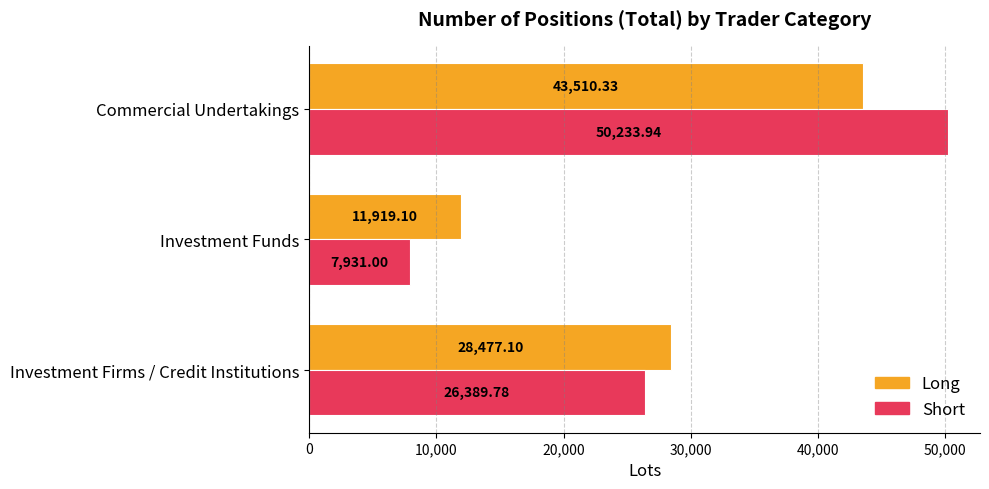

Which label corresponds to the smallest value in the chart?

Investment Funds